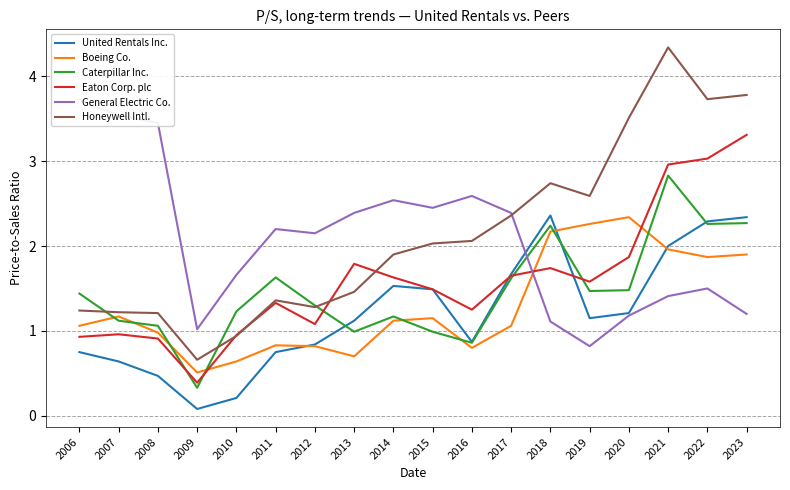

How many times do United Rentals Inc. and Boeing Co. cross each other?

3